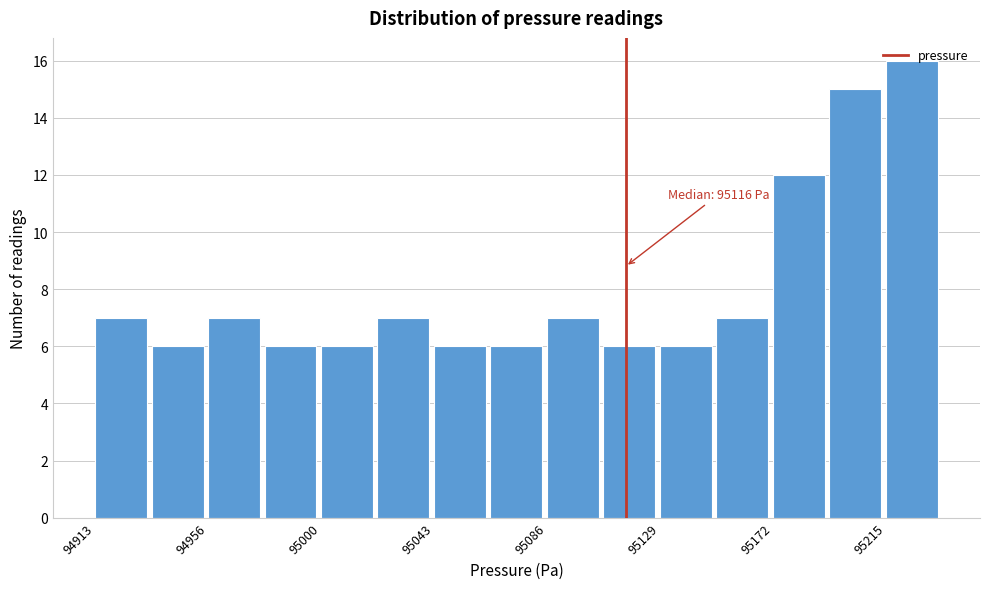

Over which range of the x-axis is the bar tallest?

95215 to 95235